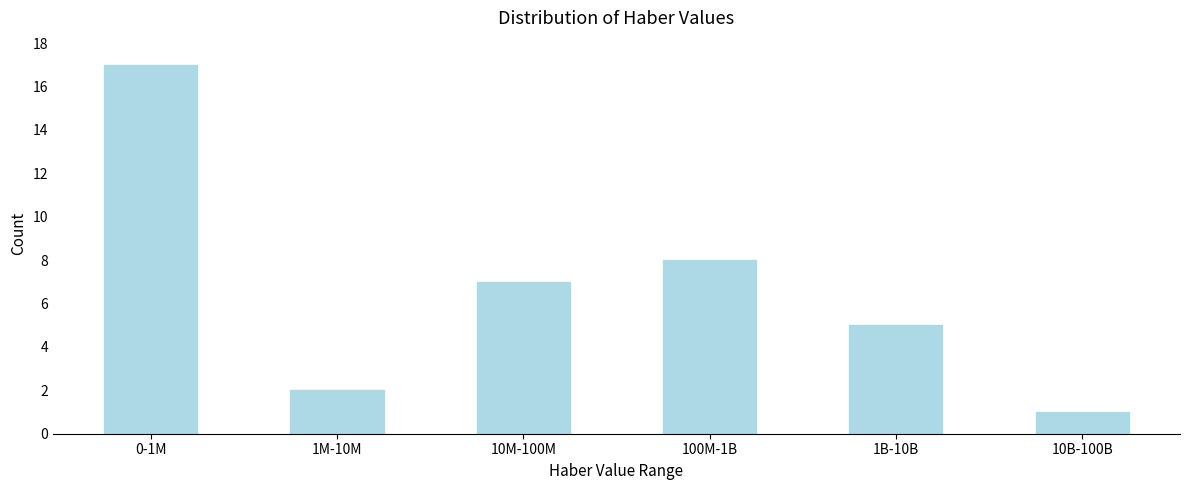

Reading left to right, list all the values displayed in this chart.

0-1M=17	1M-10M=2	10M-100M=7	100M-1B=8	1B-10B=5	10B-100B=1